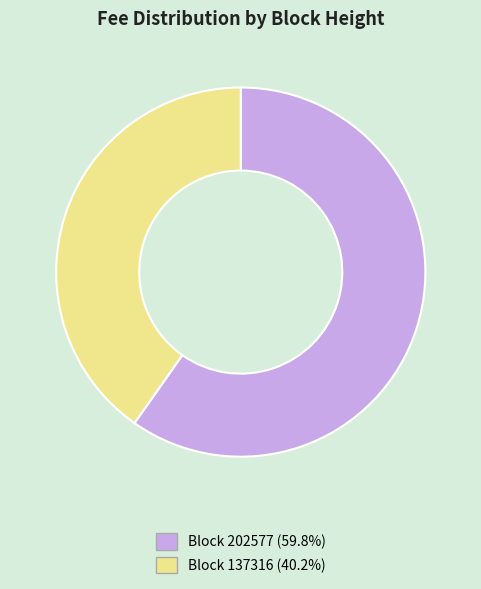

Do Block 202577 (59.8%) and Block 137316 (40.2%) together represent more than half of the pie?

Yes